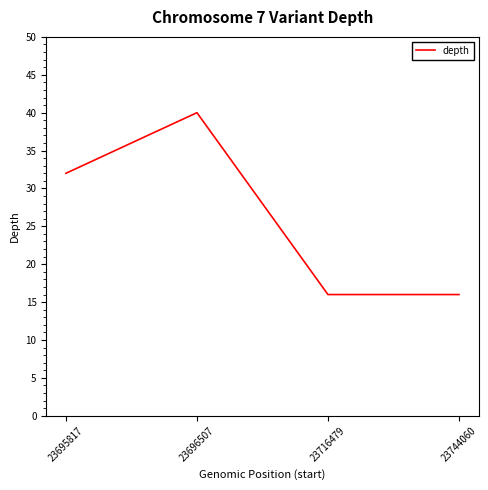

Approximately how many times larger is the value at 23695817 compared to 23696507?

0.8